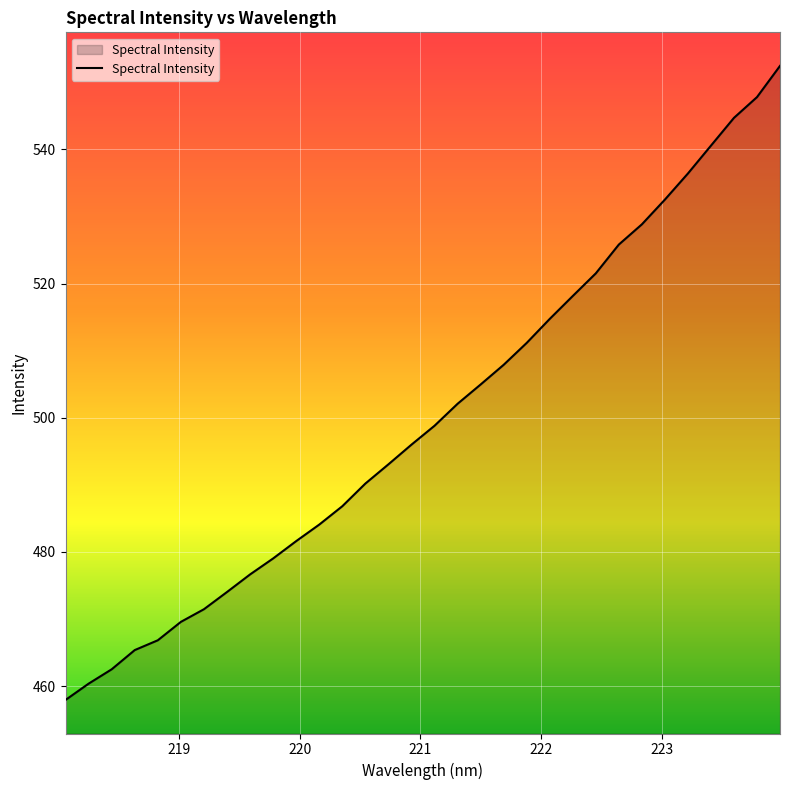

What is the greatest value displayed?

552.4